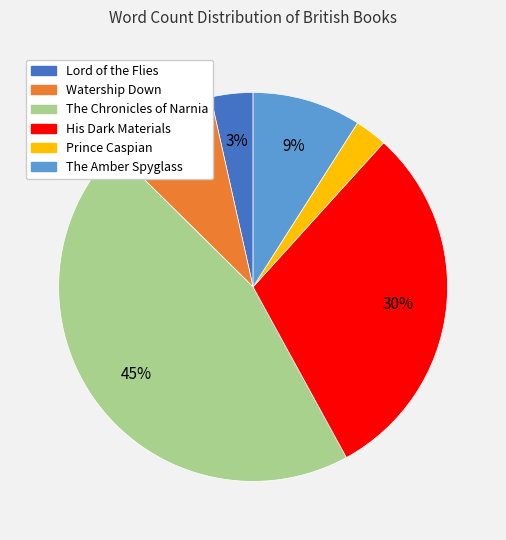

Is the sum of The Chronicles of Narnia and Lord of the Flies greater than half?

No